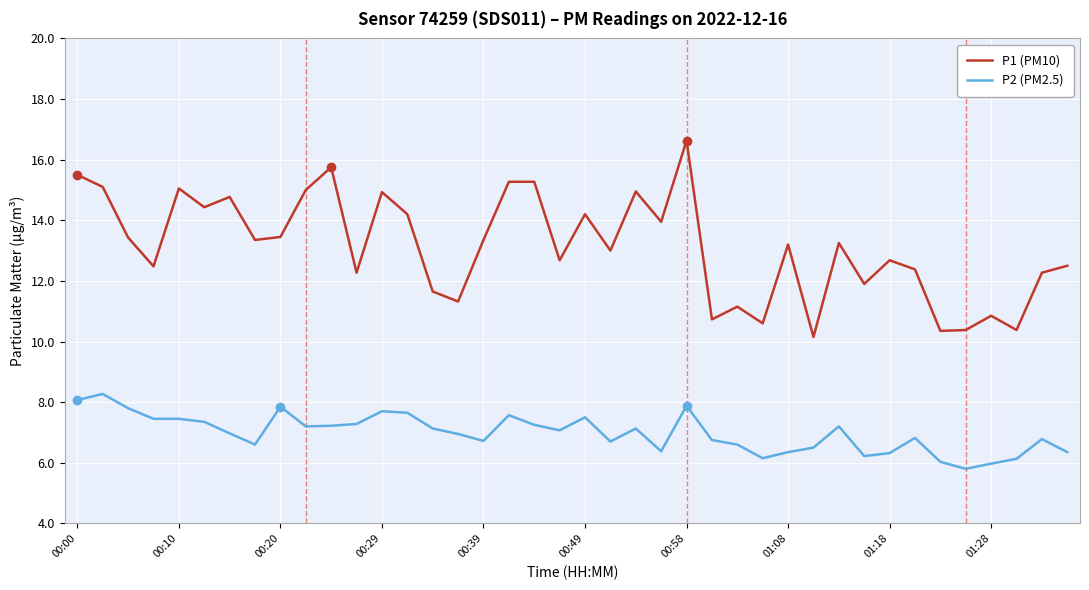

True or false: P2 (PM2.5) and P1 (PM10) cross at least once.

False